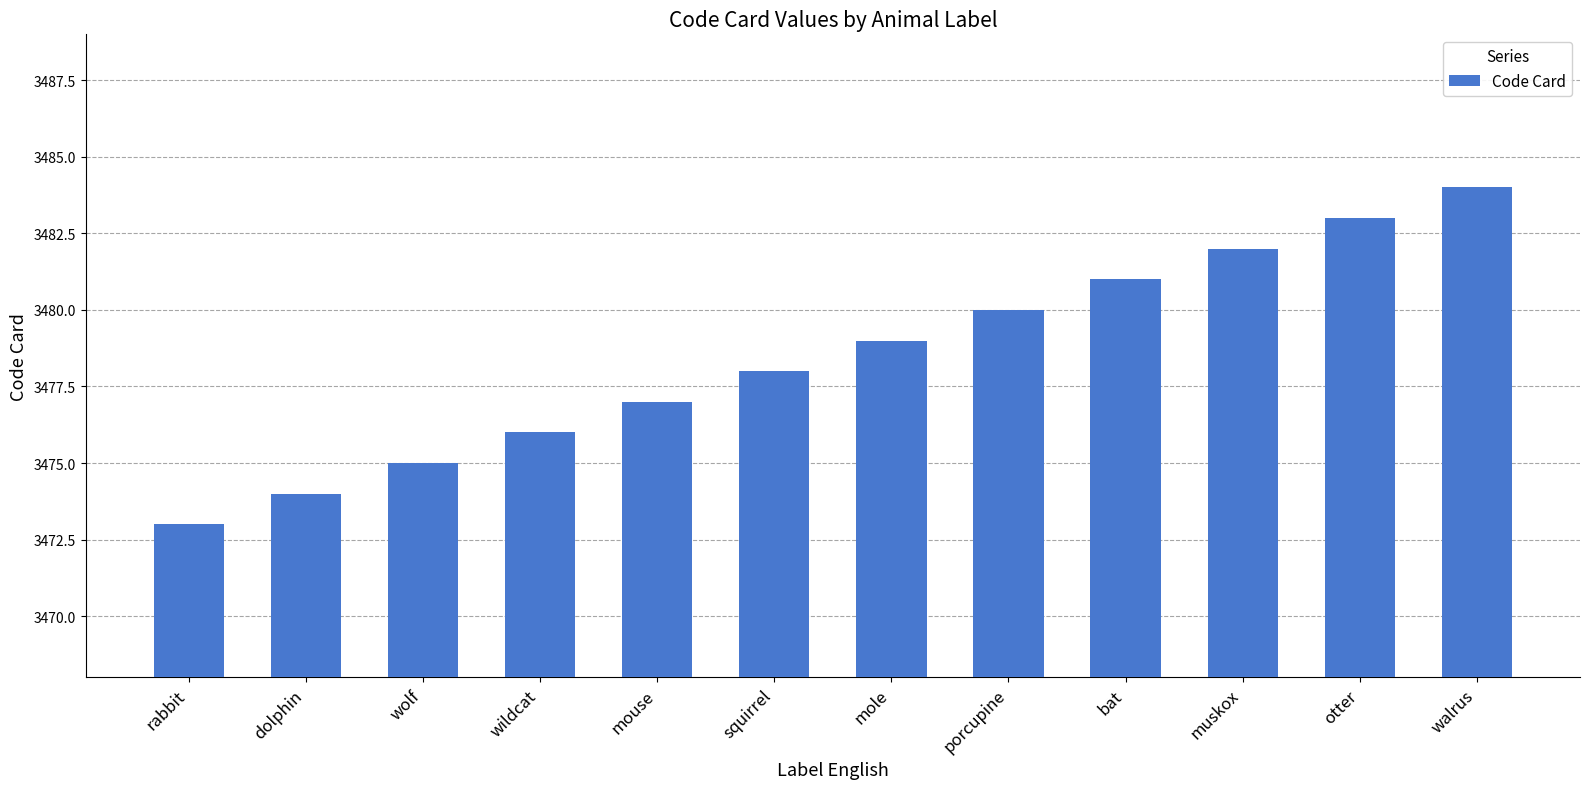

What is the difference between the values at walrus and dolphin?

10